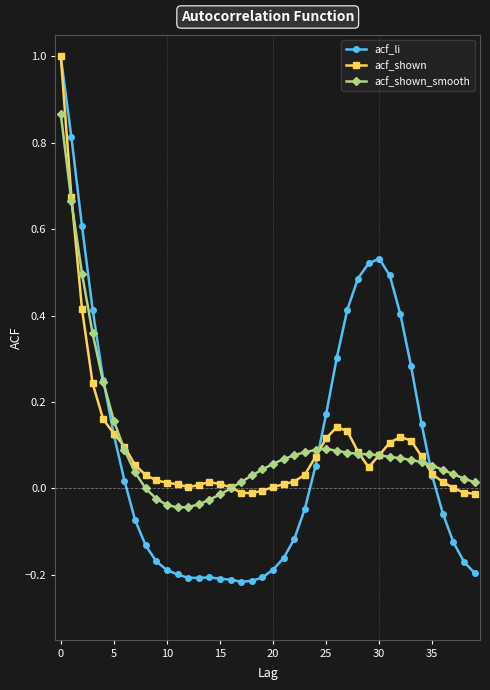

What is the greatest value displayed?

1.0